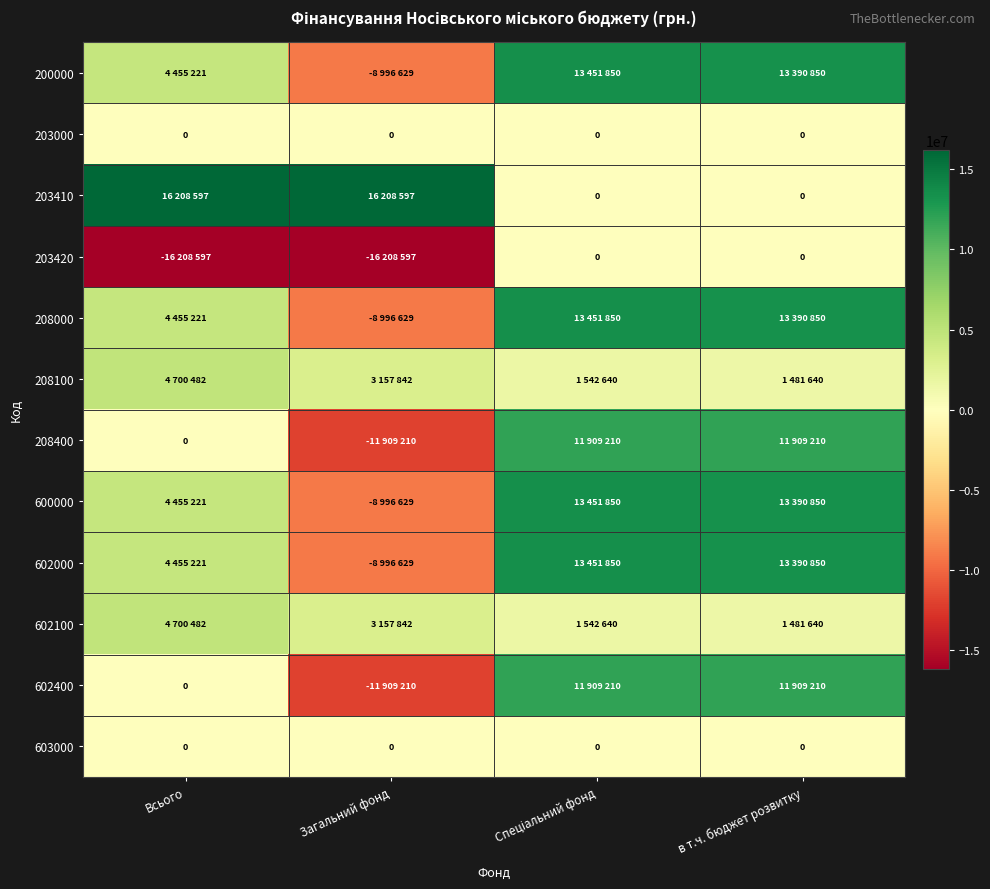

The value of 203000 at Всього is 0. True or false?

True